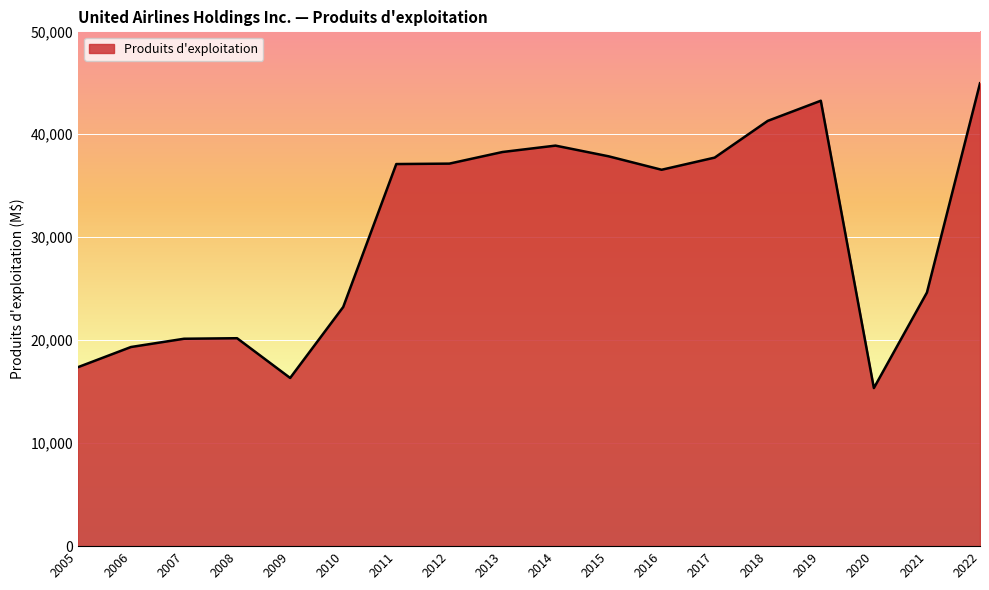

Read the value at 2019, to the nearest 100.

43300